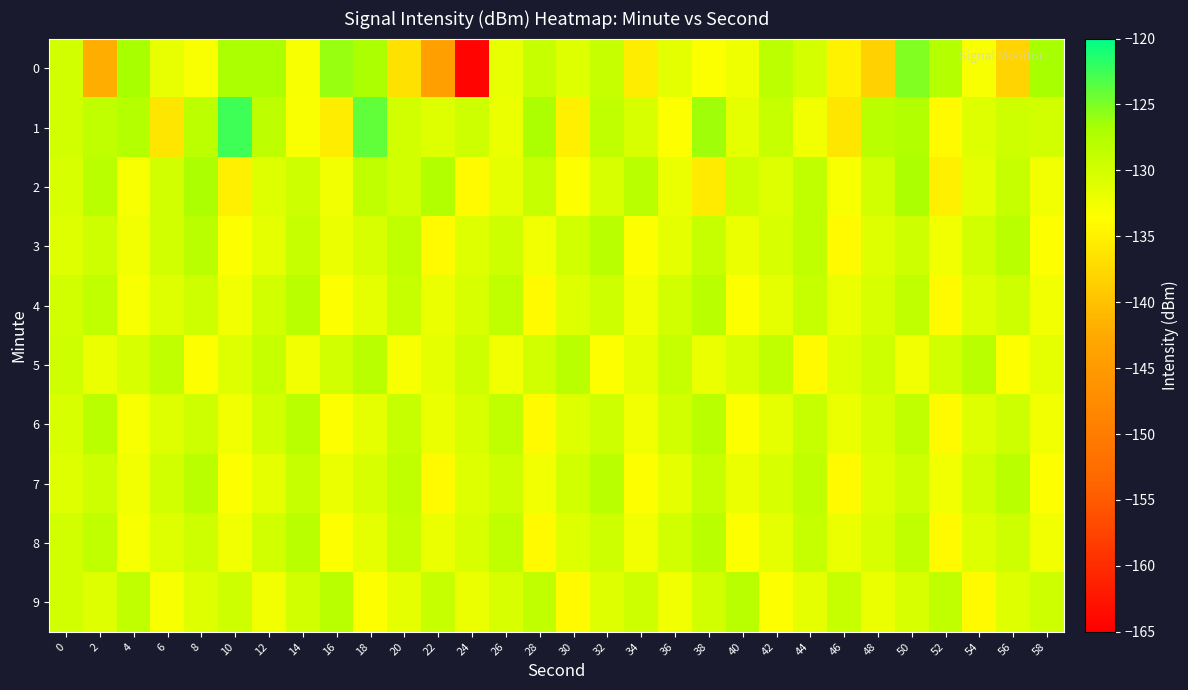

Reading right to left, what are all the values shown in this chart?

0: 58=-126.7	56=-138.0	54=-132.8	52=-127.6	50=-125.2	48=-138.4	46=-134.9	44=-130.2	42=-128.2	40=-132.4	38=-133.3	36=-131.4	34=-135.5	32=-129.0	30=-131.0	28=-129.0	26=-131.7	24=-164.3	22=-144.1	20=-136.6	18=-126.9	16=-126.1	14=-132.9	12=-126.9	10=-127.0	8=-133.1	6=-131.7	4=-126.8	2=-142.1	0=-130.0
1: 58=-130.0	56=-129.5	54=-131.0	52=-134.0	50=-127.5	48=-128.0	46=-136.0	44=-132.5	42=-129.0	40=-131.5	38=-126.5	36=-133.5	34=-130.5	32=-128.5	30=-135.0	28=-127.0	26=-132.0	24=-129.5	22=-131.0	20=-130.0	18=-123.9	16=-135.5	14=-133.1	12=-128.3	10=-122.5	8=-128.2	6=-136.1	4=-127.6	2=-128.5	0=-129.9
2: 58=-132.5	56=-129.0	54=-131.5	52=-135.0	50=-127.0	48=-130.0	46=-133.0	44=-128.5	42=-131.0	40=-129.5	38=-135.5	36=-132.0	34=-128.0	32=-130.5	30=-133.5	28=-129.0	26=-131.5	24=-134.0	22=-127.5	20=-130.0	18=-128.5	16=-132.5	14=-129.5	12=-131.0	10=-135.0	8=-127.0	6=-130.0	4=-133.0	2=-128.0	0=-130.5
3: 58=-133.5	56=-128.0	54=-130.0	52=-132.5	50=-129.5	48=-131.0	46=-134.0	44=-128.5	42=-130.5	40=-132.0	38=-129.0	36=-131.5	34=-133.5	32=-128.0	30=-130.0	28=-132.5	26=-129.5	24=-131.0	22=-134.0	20=-128.5	18=-130.5	16=-132.0	14=-129.0	12=-131.5	10=-133.5	8=-128.0	6=-130.0	4=-132.5	2=-129.5	0=-131.0
4: 58=-132.5	56=-129.5	54=-131.0	52=-134.0	50=-128.5	48=-130.5	46=-132.0	44=-129.0	42=-131.5	40=-133.5	38=-128.0	36=-130.0	34=-132.5	32=-129.5	30=-131.0	28=-134.0	26=-128.5	24=-130.5	22=-132.0	20=-129.0	18=-131.5	16=-133.5	14=-128.0	12=-130.0	10=-132.5	8=-129.5	6=-131.0	4=-133.0	2=-128.5	0=-130.0
5: 58=-131.5	56=-133.5	54=-128.0	52=-130.0	50=-132.5	48=-129.5	46=-131.0	44=-134.0	42=-128.5	40=-130.5	38=-132.0	36=-129.0	34=-131.5	32=-133.5	30=-128.0	28=-130.0	26=-132.5	24=-129.5	22=-131.5	20=-133.0	18=-128.0	16=-130.0	14=-132.5	12=-129.0	10=-131.0	8=-133.5	6=-128.5	4=-130.5	2=-132.0	0=-129.5
6: 58=-132.5	56=-129.5	54=-131.0	52=-134.0	50=-128.5	48=-130.5	46=-132.0	44=-129.0	42=-131.5	40=-133.5	38=-128.0	36=-130.0	34=-132.5	32=-129.5	30=-131.0	28=-134.0	26=-128.5	24=-130.5	22=-132.0	20=-129.0	18=-131.5	16=-133.5	14=-128.0	12=-130.0	10=-132.5	8=-129.5	6=-131.0	4=-133.0	2=-128.0	0=-130.5
7: 58=-133.5	56=-128.0	54=-130.0	52=-132.5	50=-129.5	48=-131.0	46=-134.0	44=-128.5	42=-130.5	40=-132.0	38=-129.0	36=-131.5	34=-133.5	32=-128.0	30=-130.0	28=-132.5	26=-129.5	24=-131.0	22=-134.0	20=-128.5	18=-130.5	16=-132.0	14=-129.0	12=-131.5	10=-133.5	8=-128.0	6=-130.0	4=-132.5	2=-129.5	0=-131.0
8: 58=-132.5	56=-129.5	54=-131.0	52=-134.0	50=-128.5	48=-130.5	46=-132.0	44=-129.0	42=-131.5	40=-133.5	38=-128.0	36=-130.0	34=-132.5	32=-129.5	30=-131.0	28=-134.0	26=-128.5	24=-130.5	22=-132.0	20=-129.0	18=-131.5	16=-133.5	14=-128.0	12=-130.0	10=-132.5	8=-129.5	6=-131.0	4=-133.0	2=-128.5	0=-130.0
9: 58=-129.5	56=-131.0	54=-134.0	52=-128.5	50=-130.5	48=-132.0	46=-129.0	44=-131.5	42=-133.5	40=-128.0	38=-130.0	36=-132.5	34=-129.5	32=-131.0	30=-134.0	28=-128.5	26=-130.5	24=-132.0	22=-129.0	20=-131.5	18=-133.5	16=-128.0	14=-130.0	12=-132.5	10=-129.5	8=-131.0	6=-133.0	4=-128.5	2=-131.0	0=-130.0